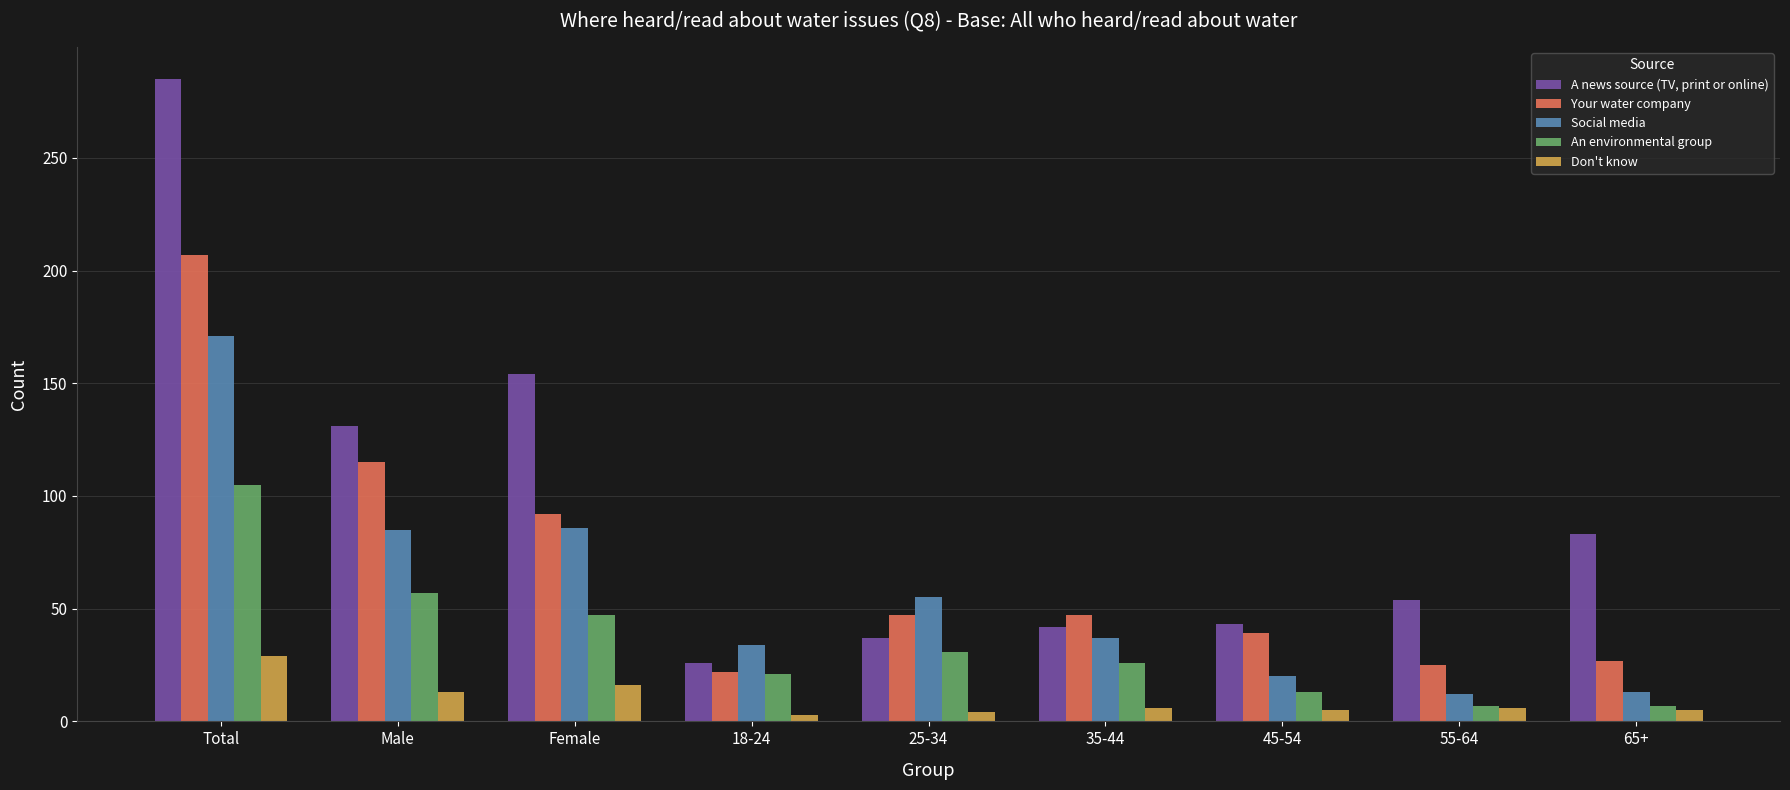

What is the average value of the Your water company series?

69